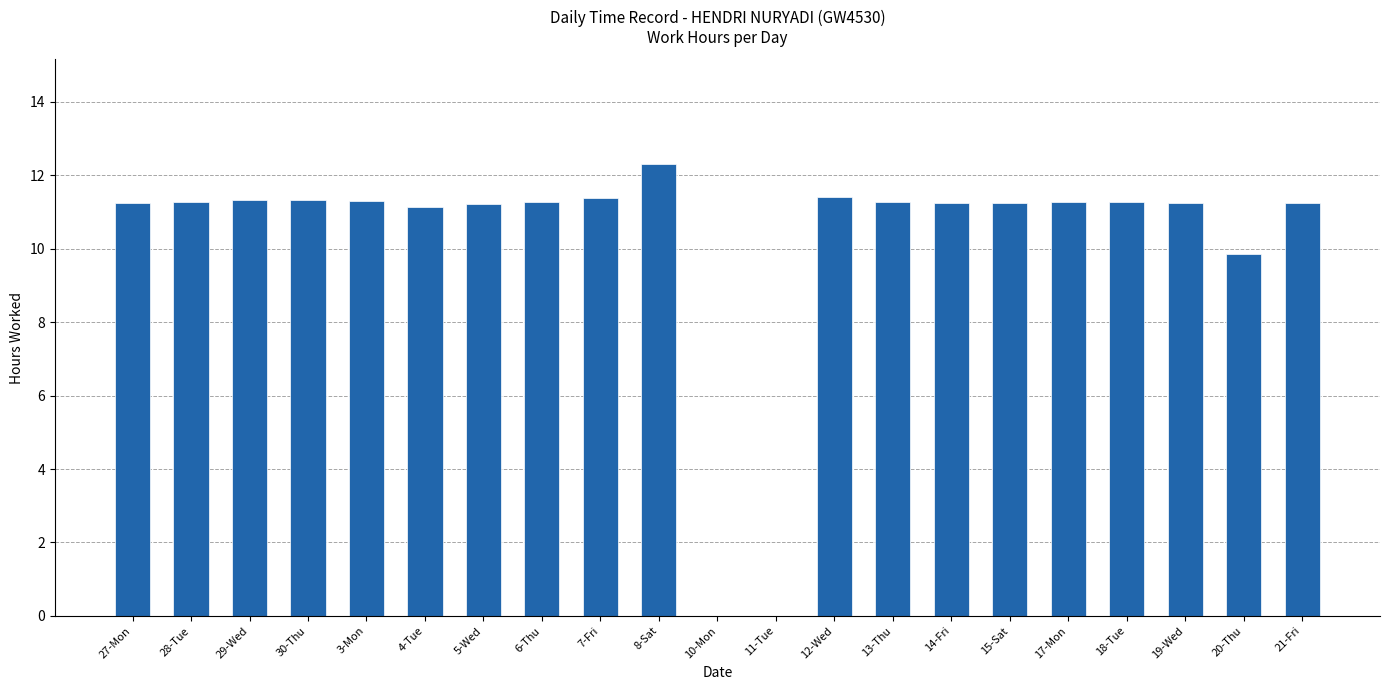

What is the greatest value displayed?

12.3